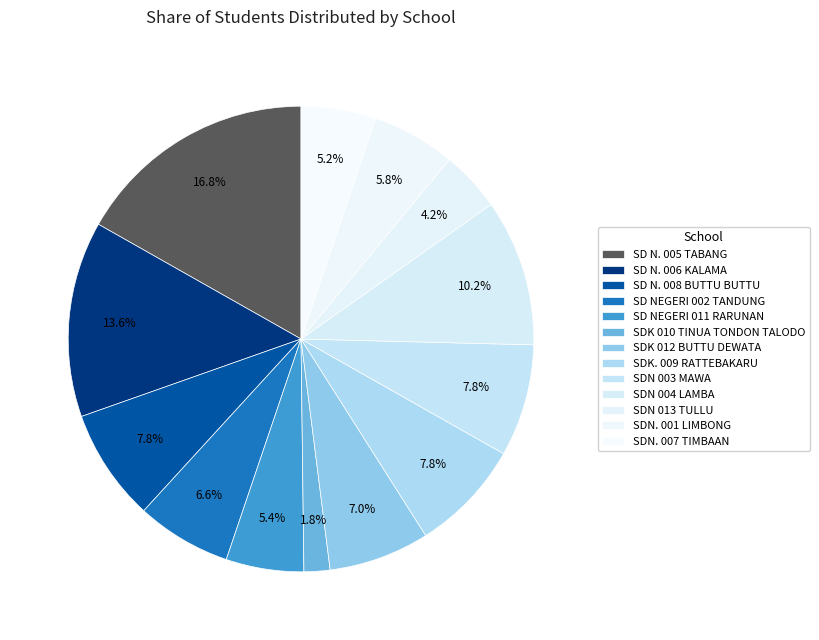

Count the number of slices in the pie.

13